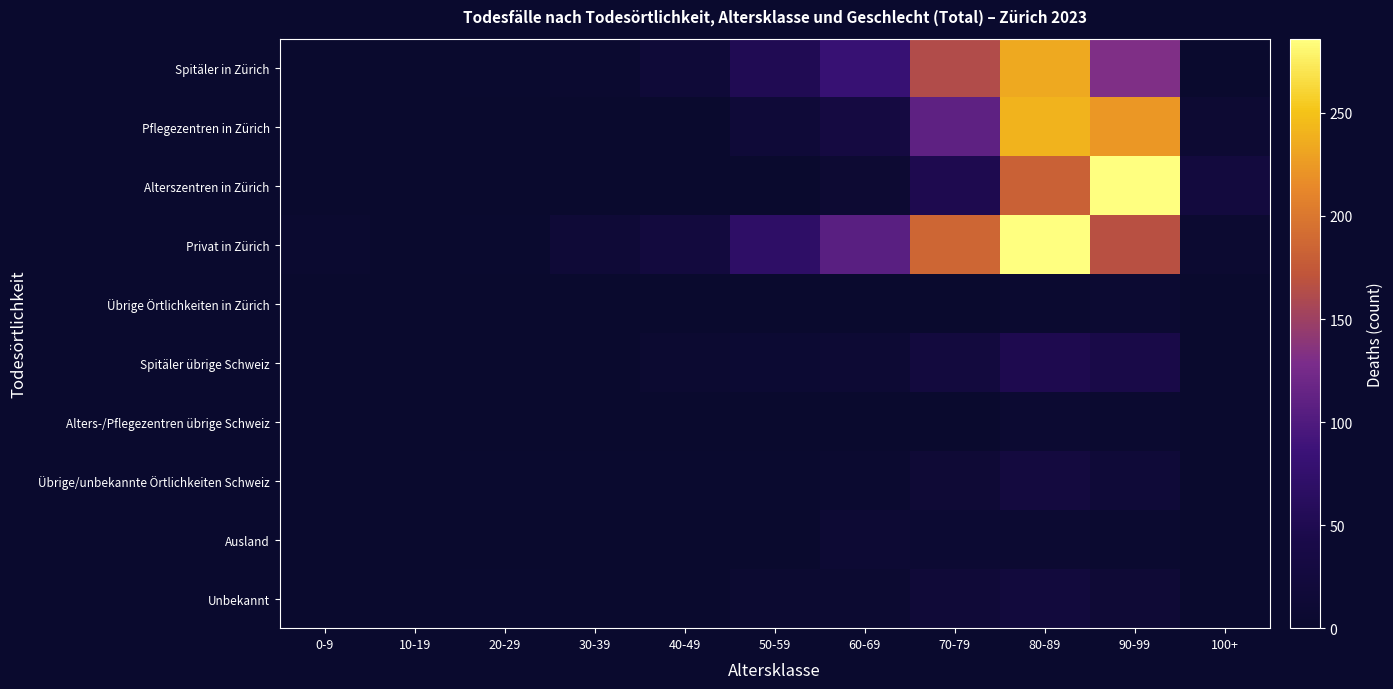

Which has a higher value, 60-69 or 100+?

60-69